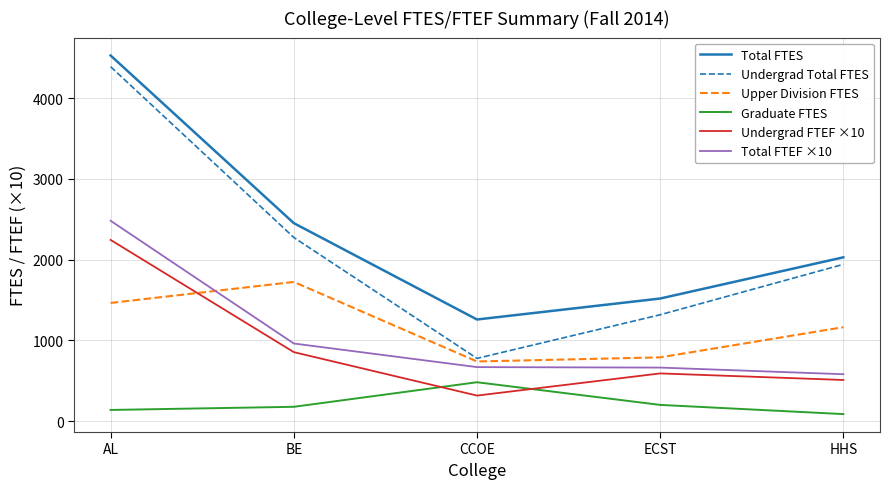

Which series has the largest total across all categories?

Total FTES